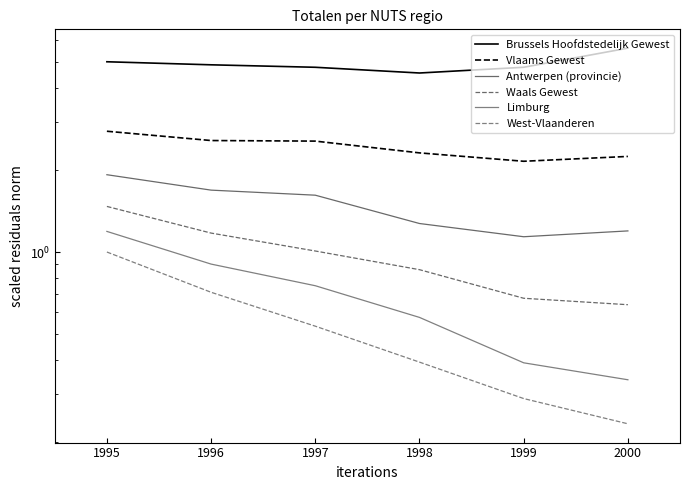

True or false: Waals Gewest and Brussels Hoofdstedelijk Gewest cross at least once.

False